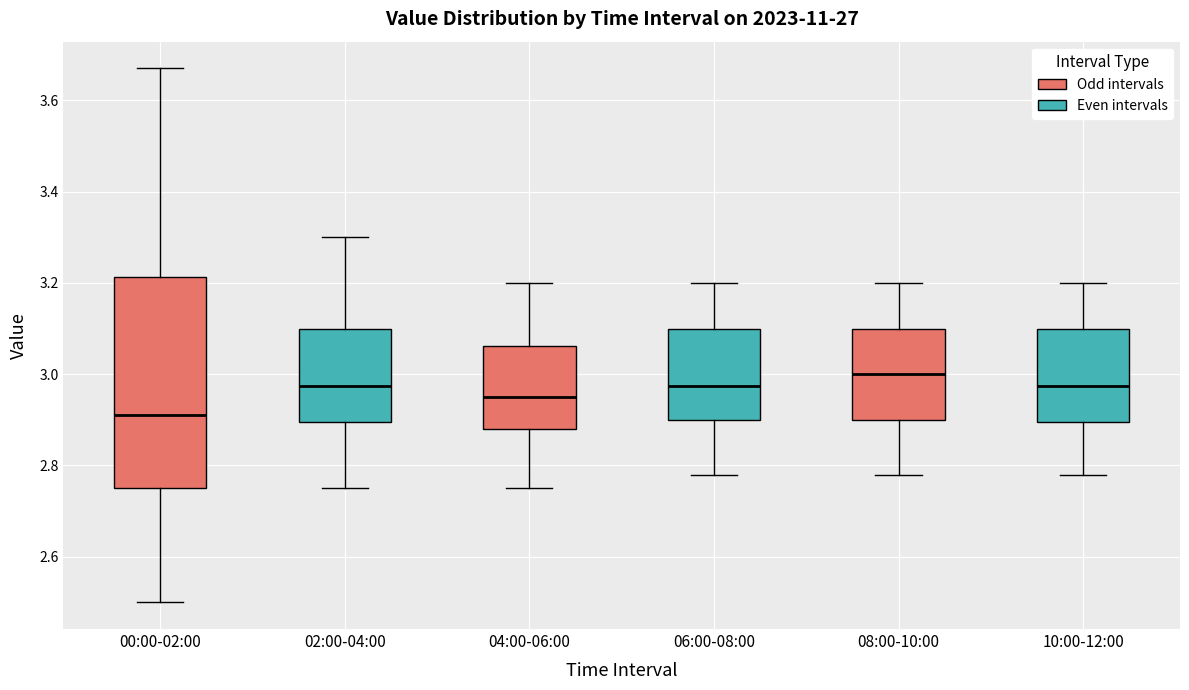

Reading left to right, transcribe this box plot: for each box, give where its median line is, the range the box spans, and where its two whiskers end, as read against the y-axis. The values are not printed on the chart, so give them approximately, as read against the axis.

00:00-02:00: median 2.92, box 2.76 to 3.22, whiskers 2.50 to 3.68
02:00-04:00: median 2.98, box 2.90 to 3.10, whiskers 2.76 to 3.30
04:00-06:00: median 2.96, box 2.88 to 3.06, whiskers 2.76 to 3.20
06:00-08:00: median 2.98, box 2.90 to 3.10, whiskers 2.78 to 3.20
08:00-10:00: median 3.00, box 2.90 to 3.10, whiskers 2.78 to 3.20
10:00-12:00: median 2.98, box 2.90 to 3.10, whiskers 2.78 to 3.20